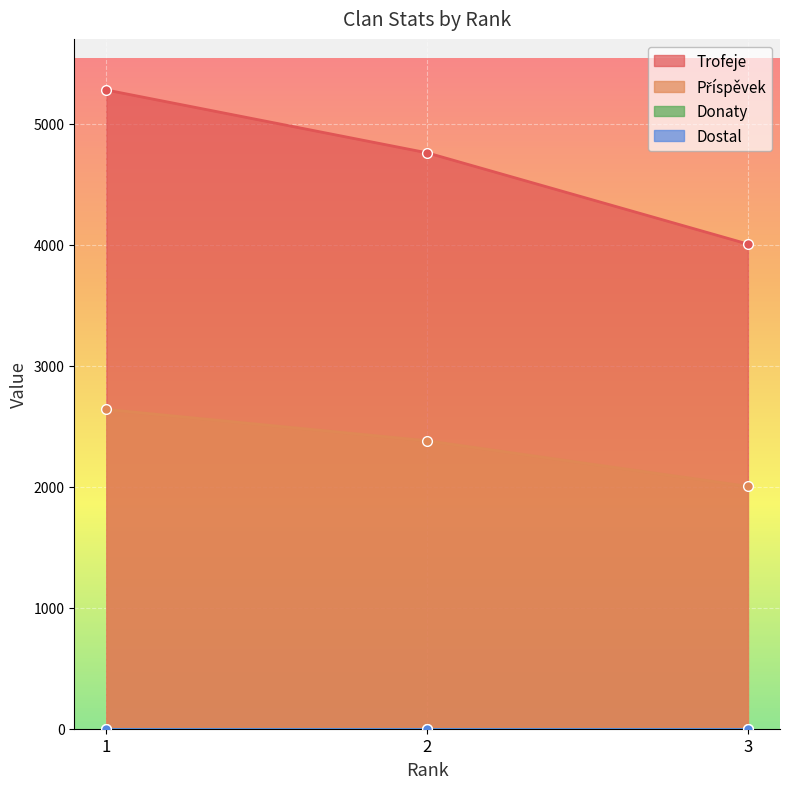

True or false: Příspěvek has a value of 3596 at 1.

False